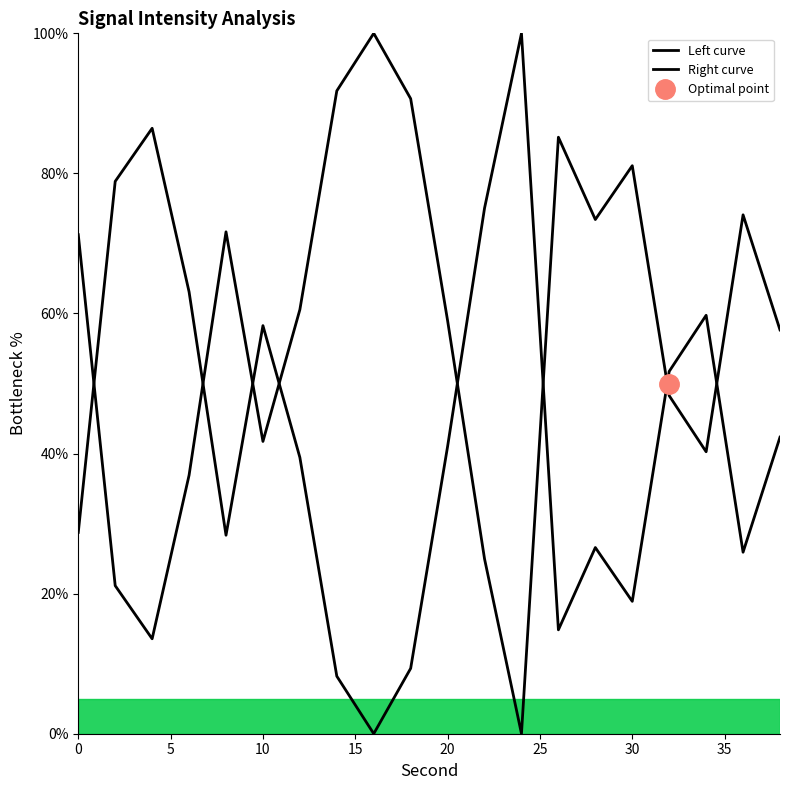

What is the spread (max minus min) of values at 0?

42.5